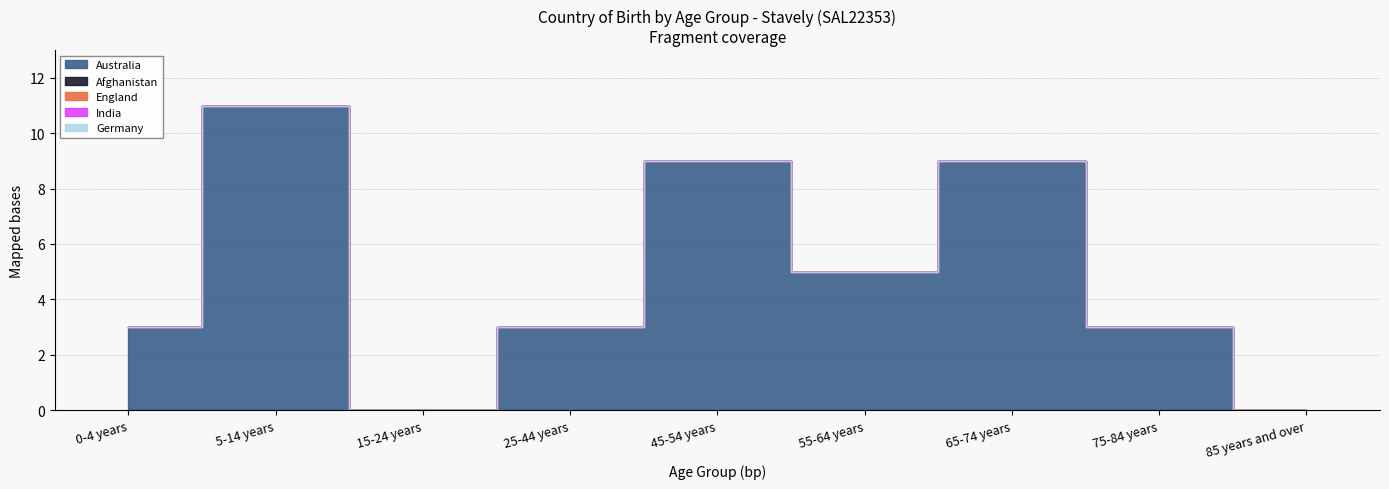

The India series shows 0 at 85 years and over. True or false?

True